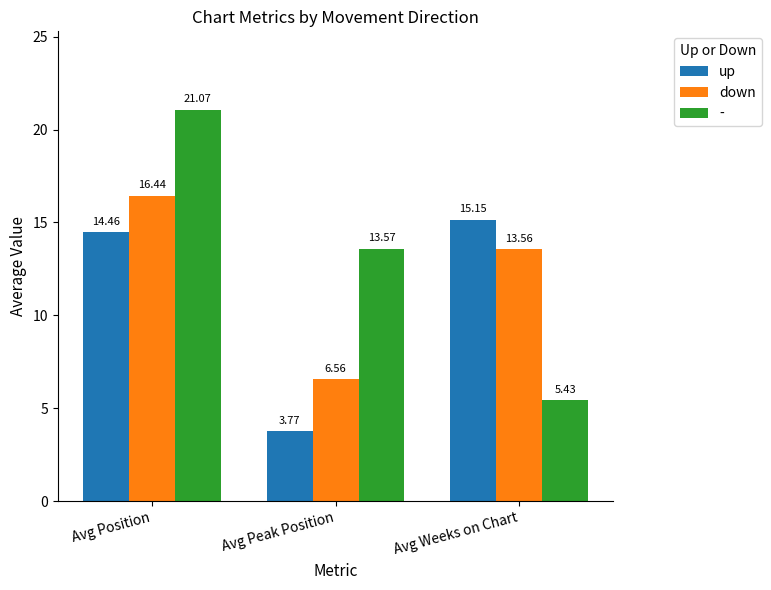

At which category is the sum across all series the highest?

Avg Position